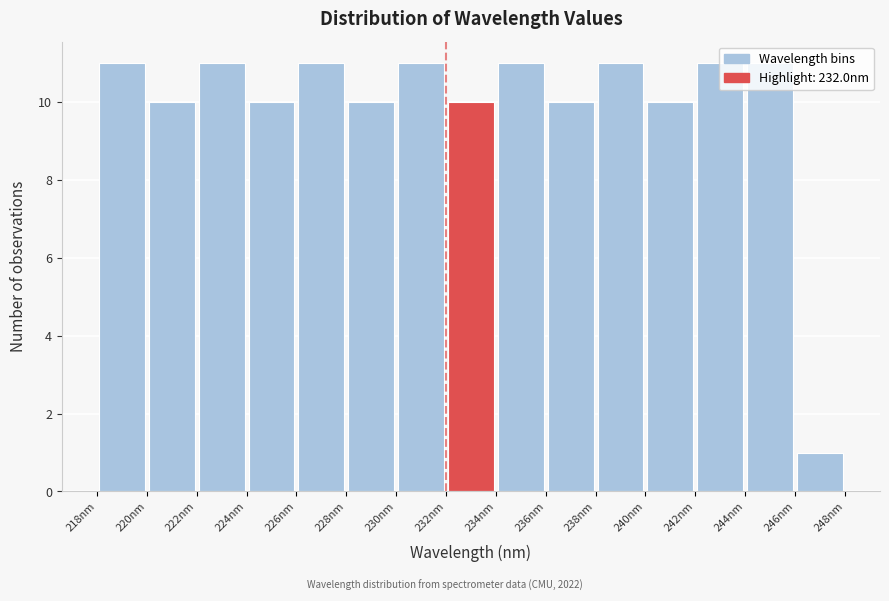

Reading left to right, list every bar in this chart as the range it spans on the x-axis followed by its height. The values are not printed on the chart, so give them approximately, as read against the axis.

218 to 220: 11
220 to 222: 10
222 to 224: 11
224 to 226: 10
226 to 228: 11
228 to 230: 10
230 to 232: 11
232 to 234: 10
234 to 236: 11
236 to 238: 10
238 to 240: 11
240 to 242: 10
242 to 244: 11
244 to 246: 11
246 to 248: 1